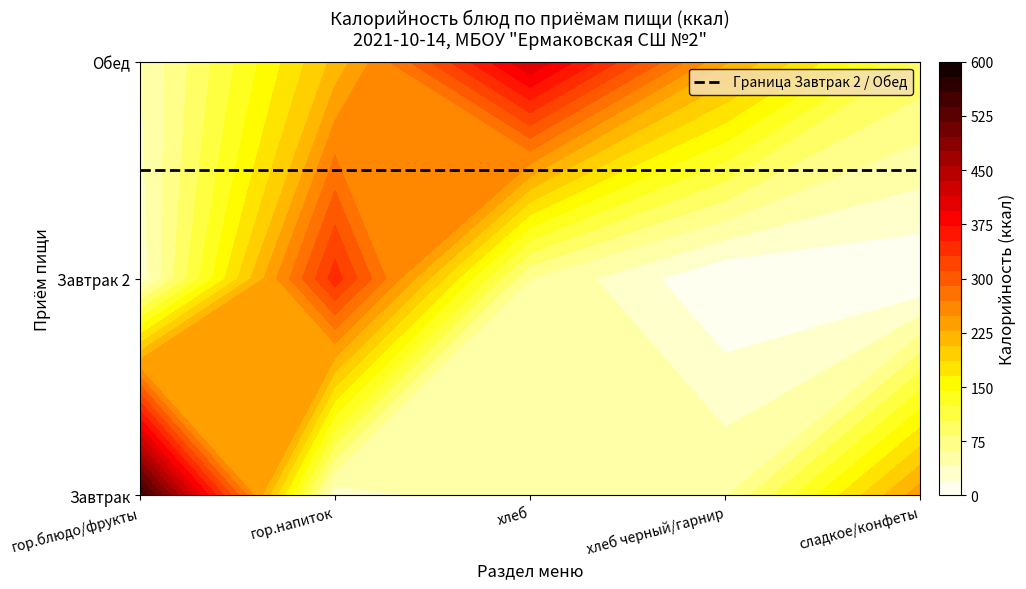

List the series in order of their peak value, highest first.

Завтрак, Обед, Завтрак 2